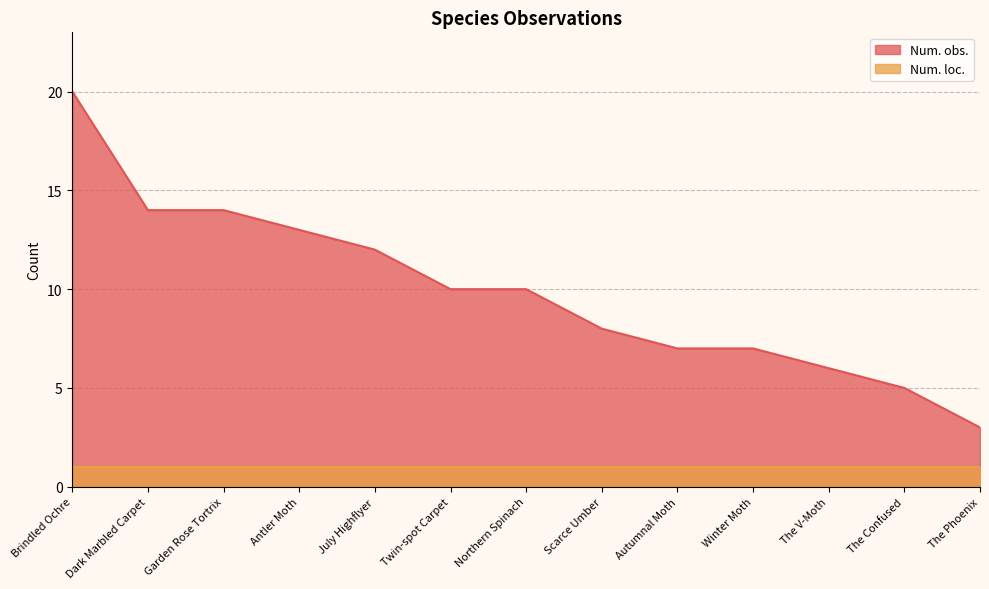

What is the sum of the values at Antler Moth and Twin-spot Carpet?

23